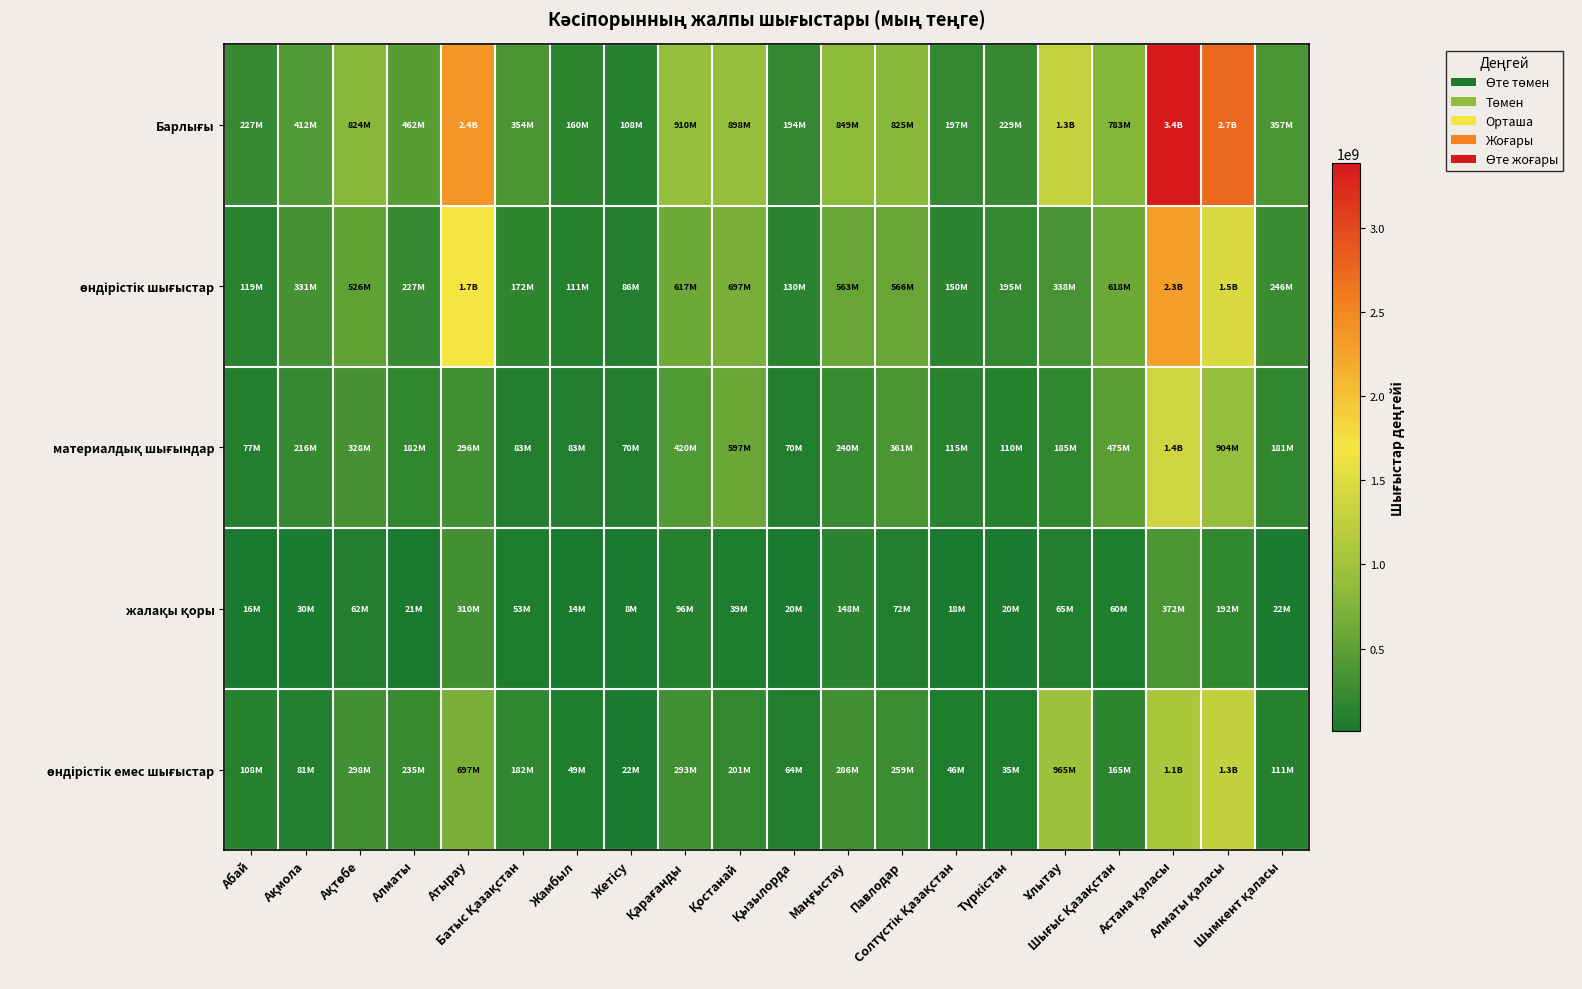

Which has a higher value, Қарағанды or Жетісу?

Қарағанды